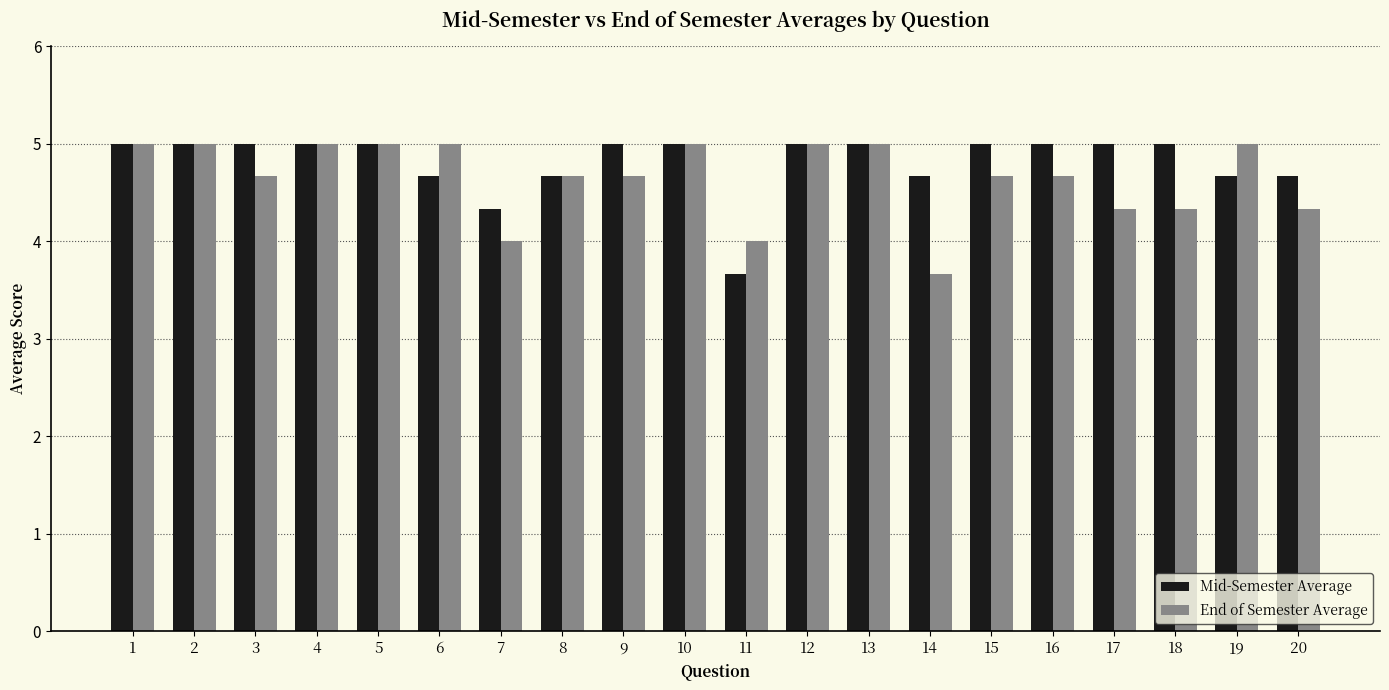

What is the smallest value displayed?

3.7